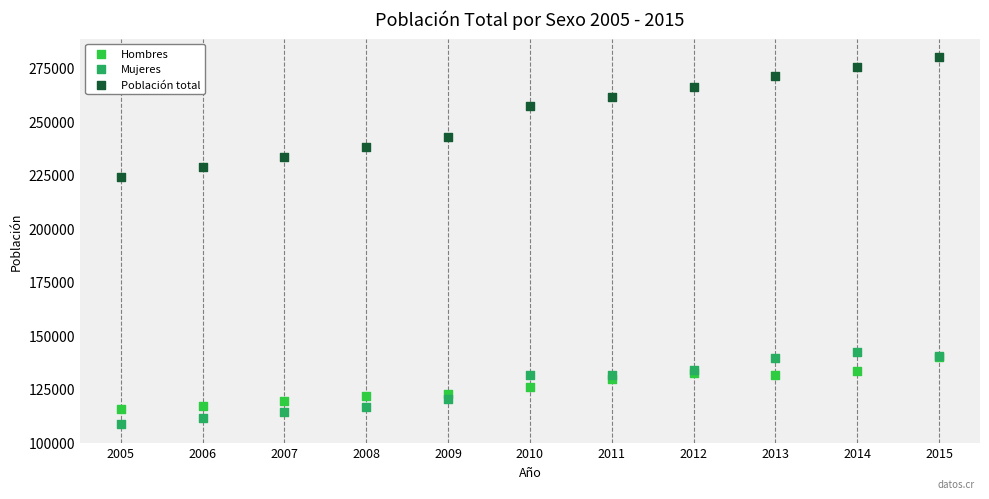

Which series contains the highest Y value?

Población total